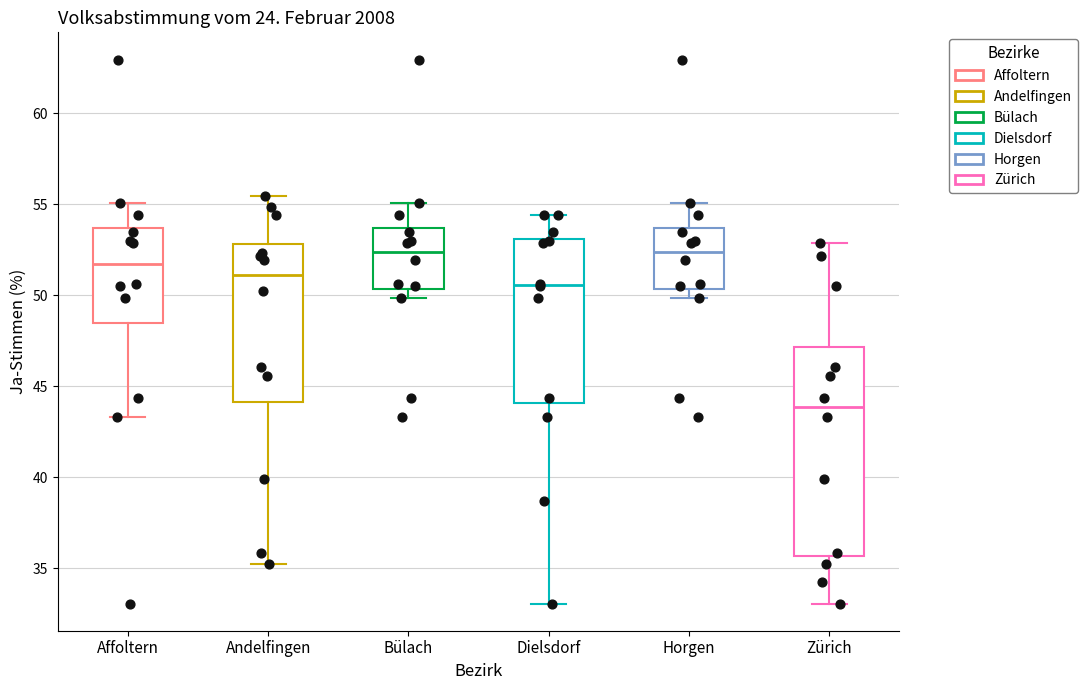

Reading left to right, read every box against the y-axis: the position of its median line, the range the box covers, and the ends of its whiskers. The values are not printed on the chart, so give them approximately, as read against the axis.

Affoltern: median 51.5, box 48.5 to 53.5, whiskers 43.5 to 55.0
Andelfingen: median 51.0, box 44.0 to 53.0, whiskers 35.0 to 55.5
Bülach: median 52.5, box 50.5 to 53.5, whiskers 50.0 to 55.0
Dielsdorf: median 50.5, box 44.0 to 53.0, whiskers 33.0 to 54.5
Horgen: median 52.5, box 50.5 to 53.5, whiskers 50.0 to 55.0
Zürich: median 44.0, box 35.5 to 47.0, whiskers 33.0 to 53.0